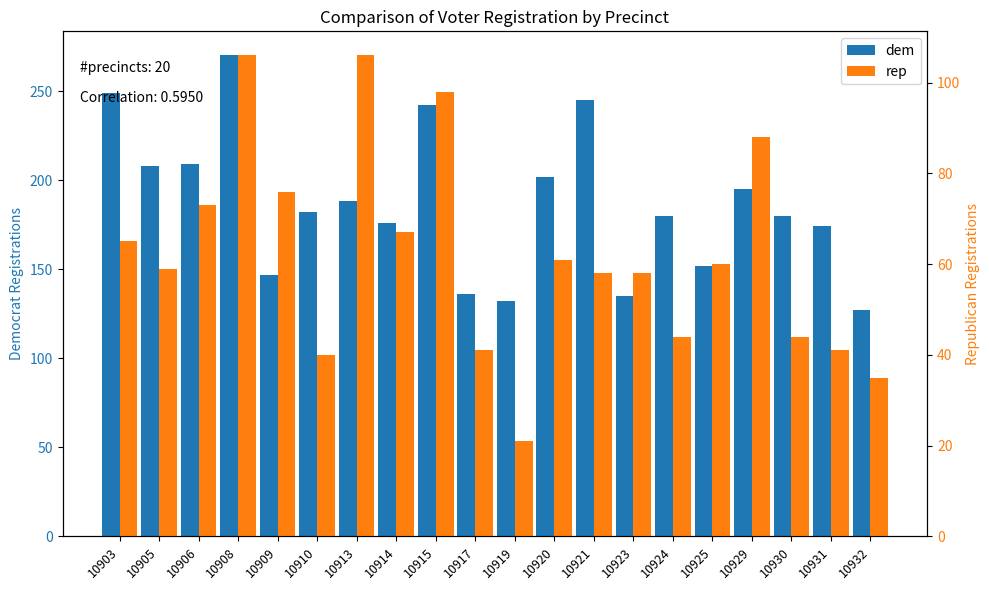

Is it true that rep equals 58 at 10921?

True